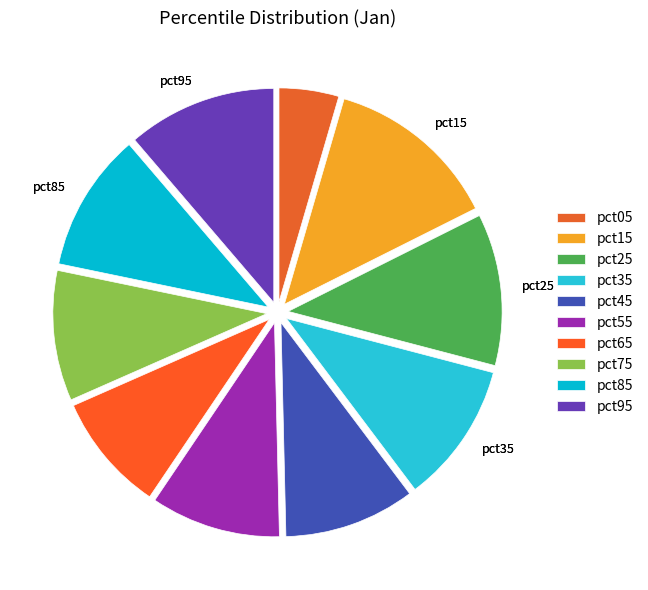

Does any single category account for the majority?

No